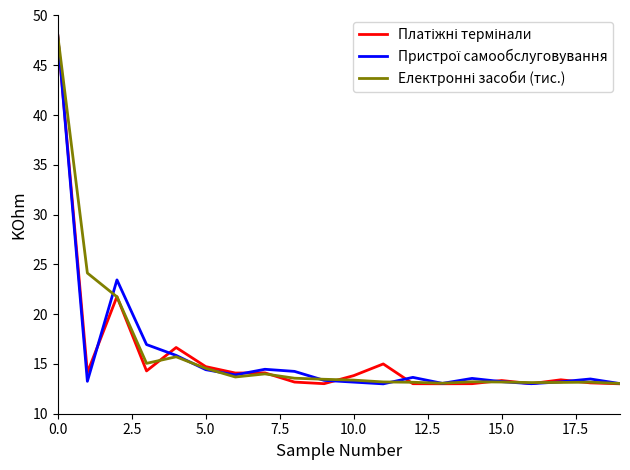

What is the smallest value displayed?

13.0